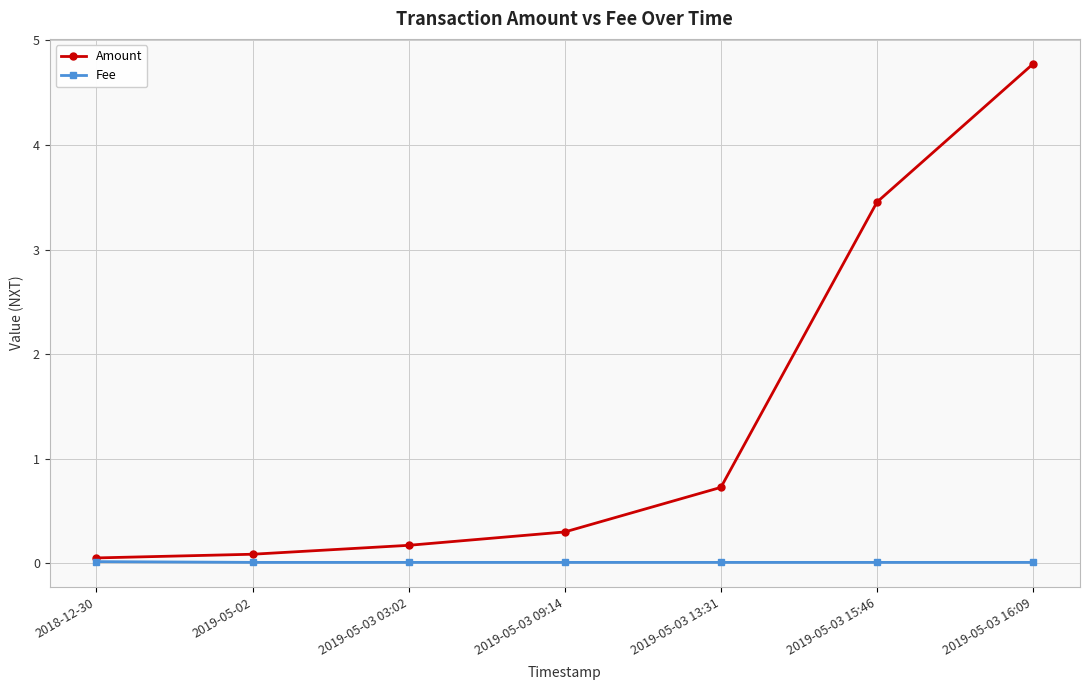

At which category is the sum across all series the highest?

2019-05-03 16:09